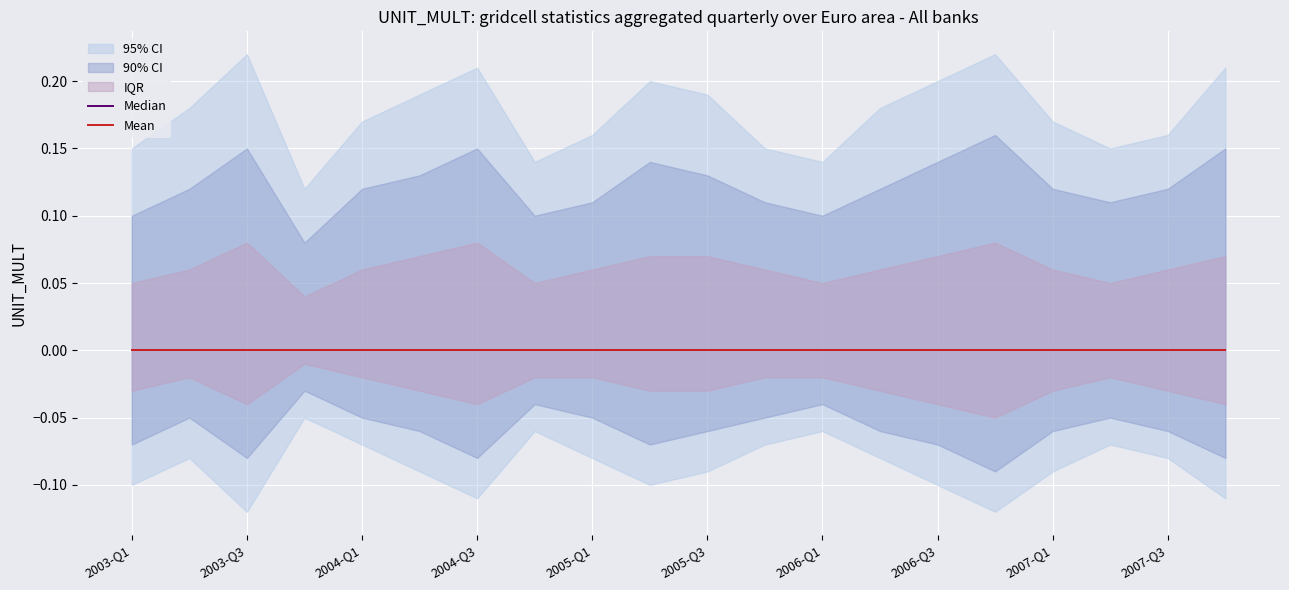

True or false: UNIT_MULT has a value of 0 at 2003-Q4.

True